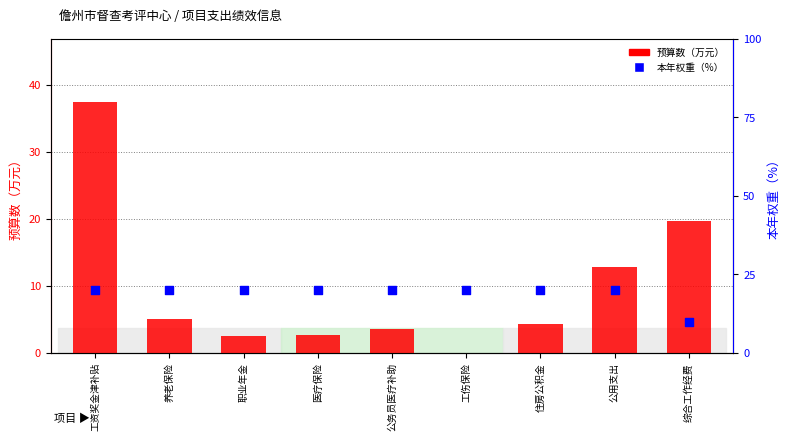

Which series contains the lowest Y value?

预算数（万元）